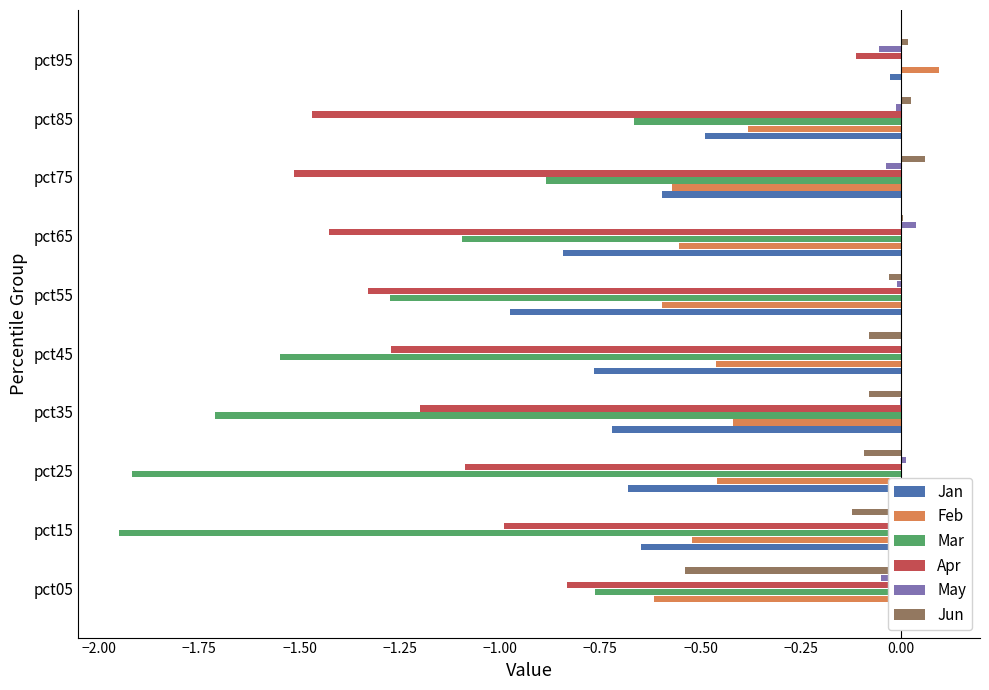

True or false: May has a value of 0.0 at −1.25.

False